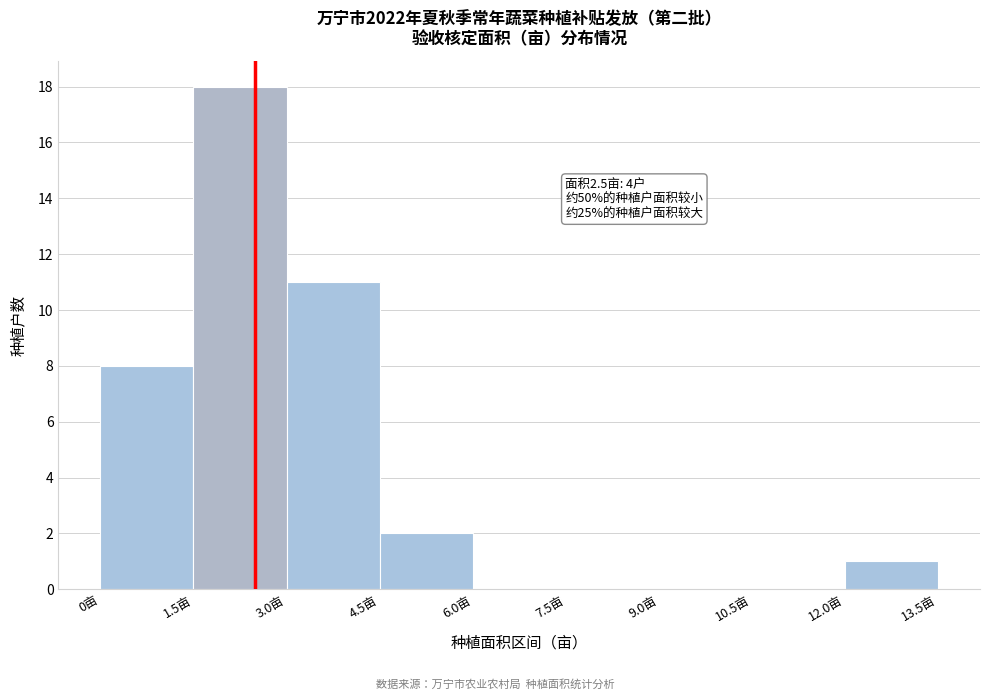

Over which range of the x-axis is the bar tallest?

1.5 to 3.0